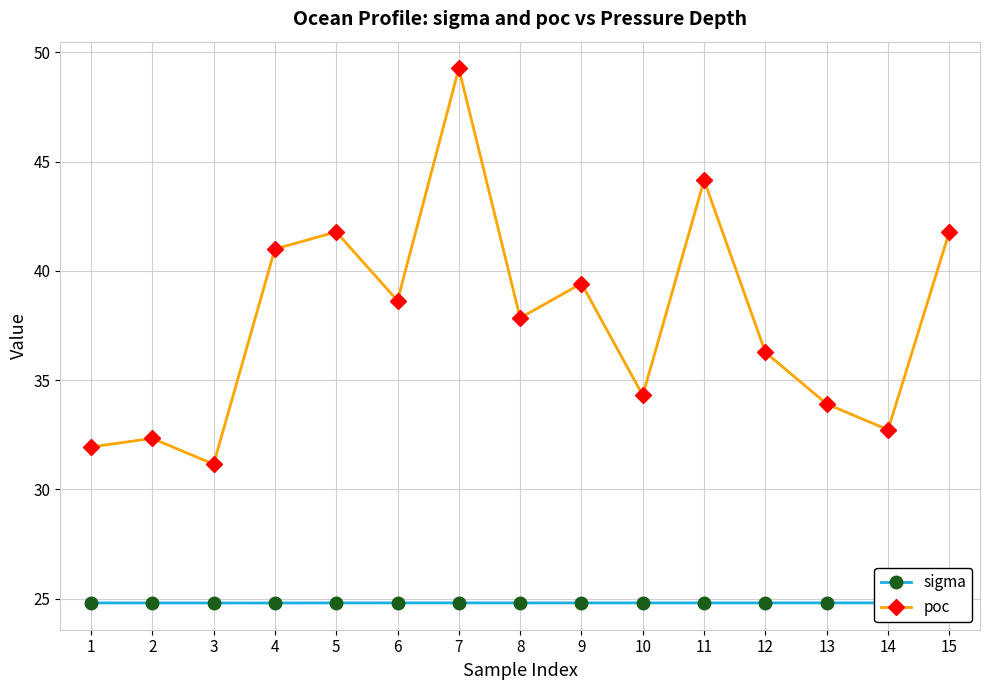

True or false: poc and sigma cross at least once.

False